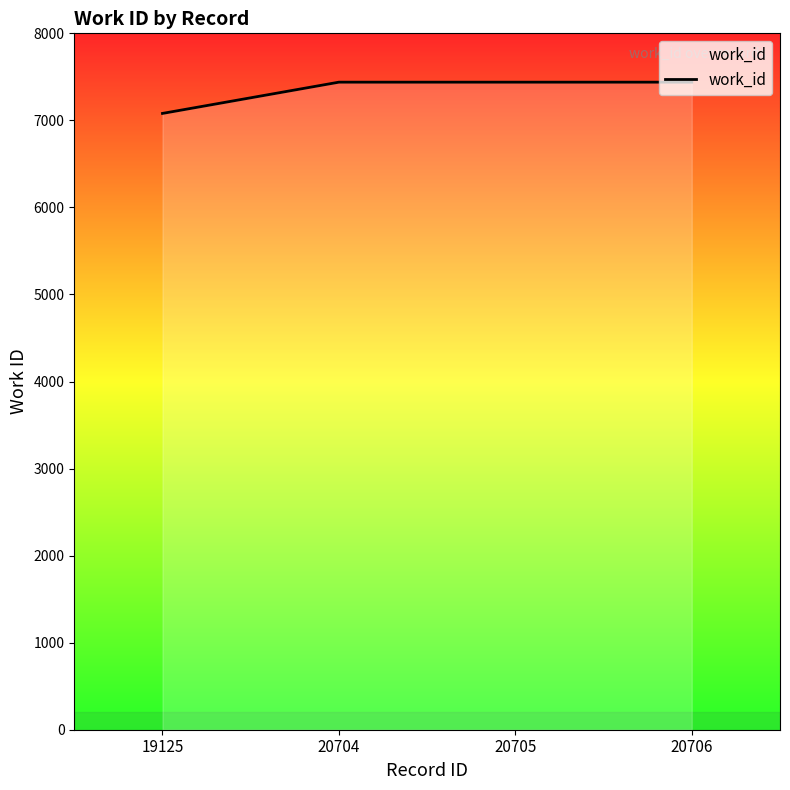

Between 19125 and 20705, which is larger?

20705